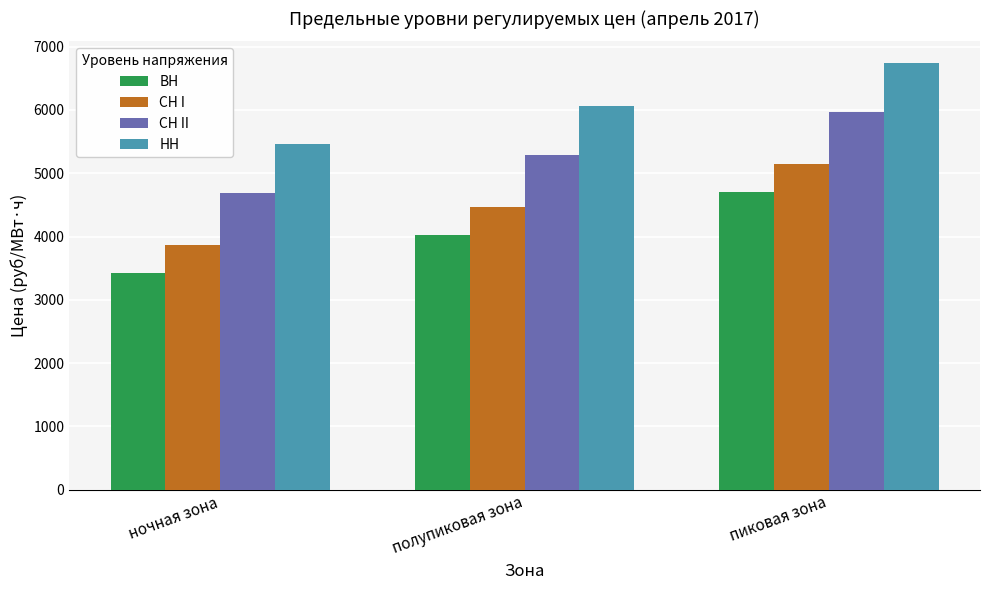

What is the difference between the second highest and minimum values in the СН II series?

599.2